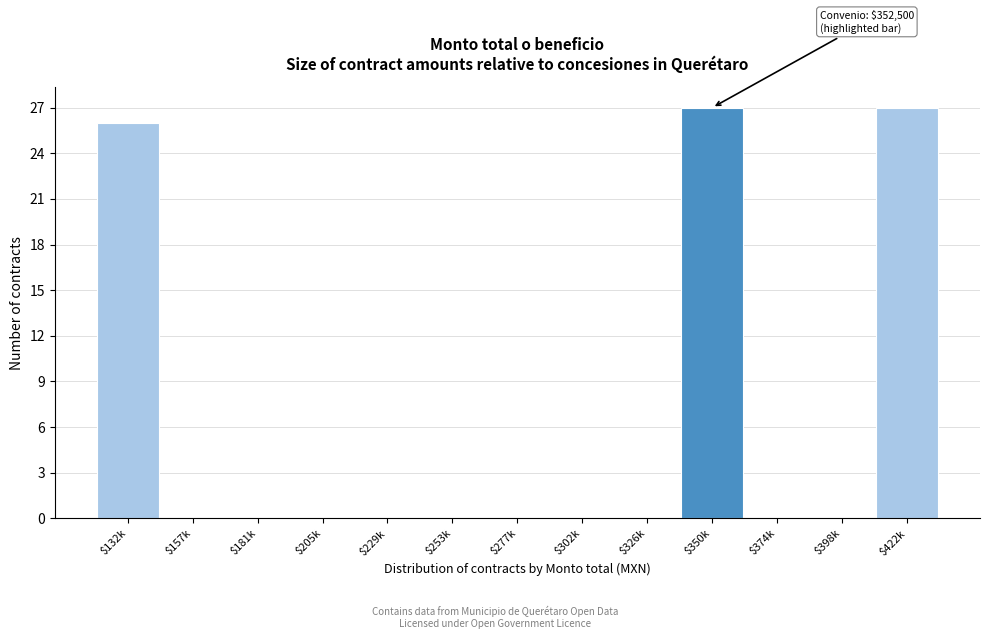

The chart shows a value of 26 at $132k. True or false?

True